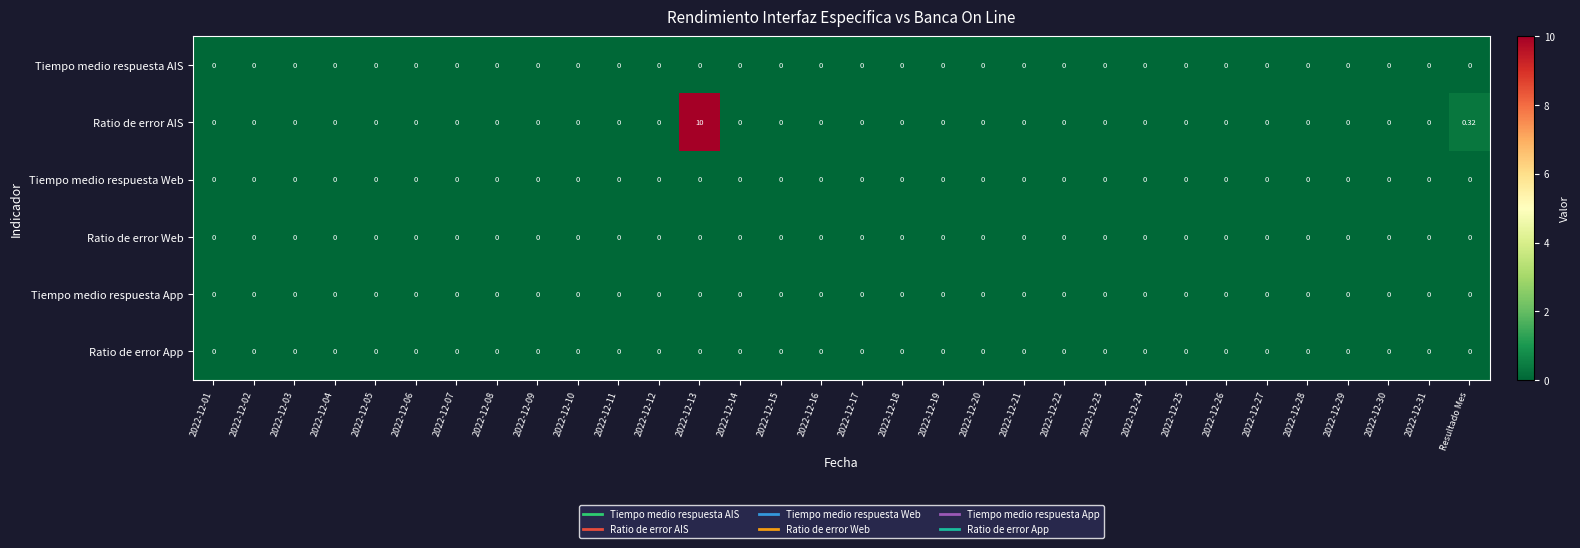

Which series has the largest total across all categories?

Ratio de error AIS